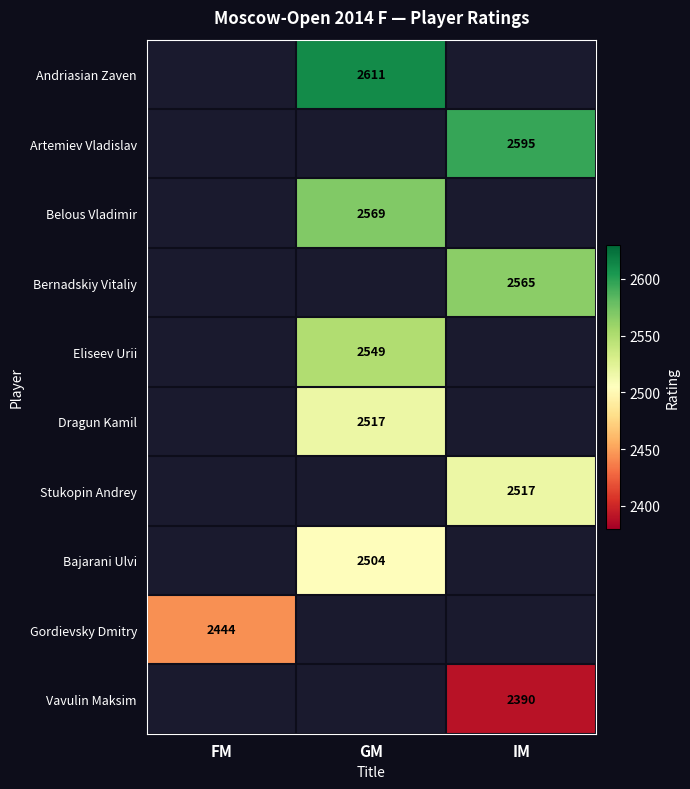

The value of Gordievsky Dmitry at FM is 2444. True or false?

True